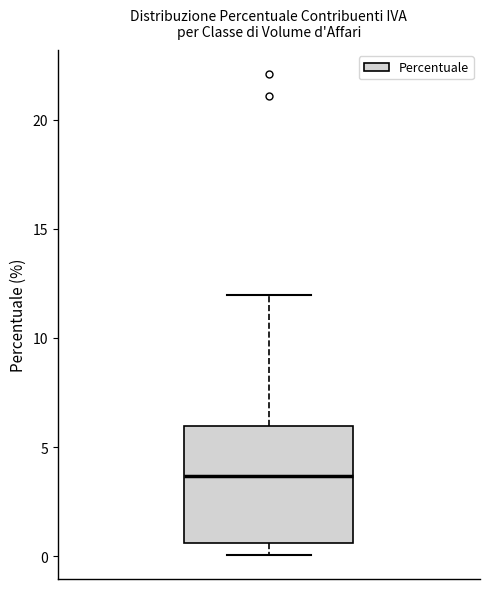

Transcribe this box plot: give where the median line is, the range the box spans, and where the two whiskers end, as read against the y-axis. The values are not printed on the chart, so give them approximately, as read against the axis.

median 3.5, box 0.5 to 6.0, whiskers 0.0 to 12.0